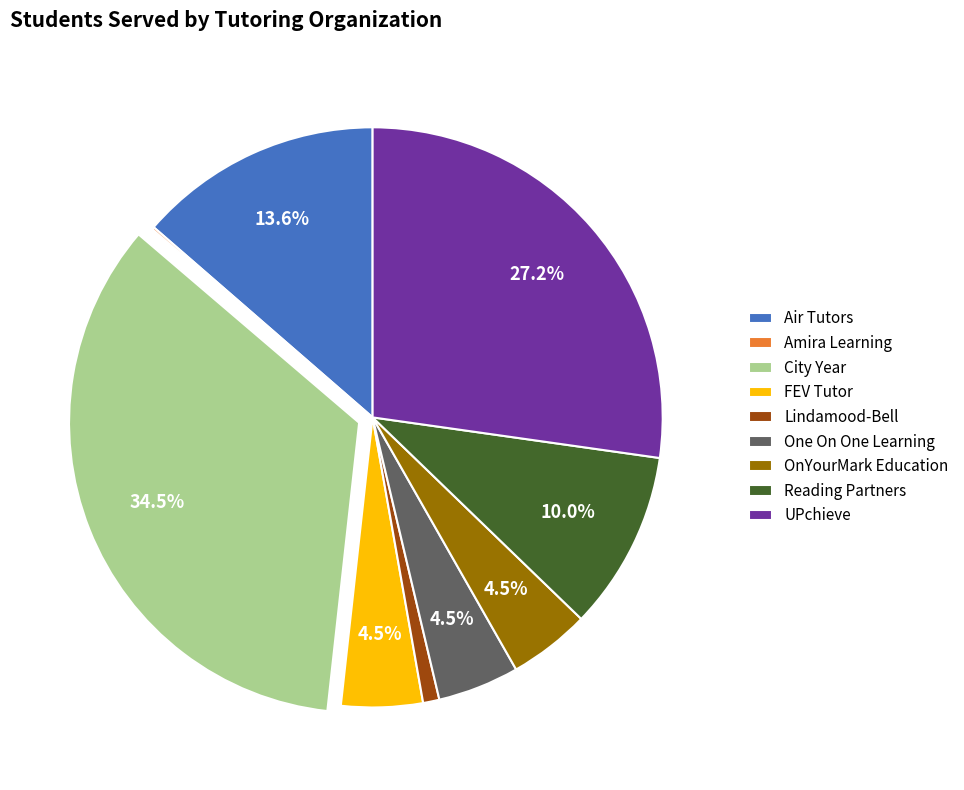

To the nearest percent, what is the difference between the largest and smallest slice percentages?

34%